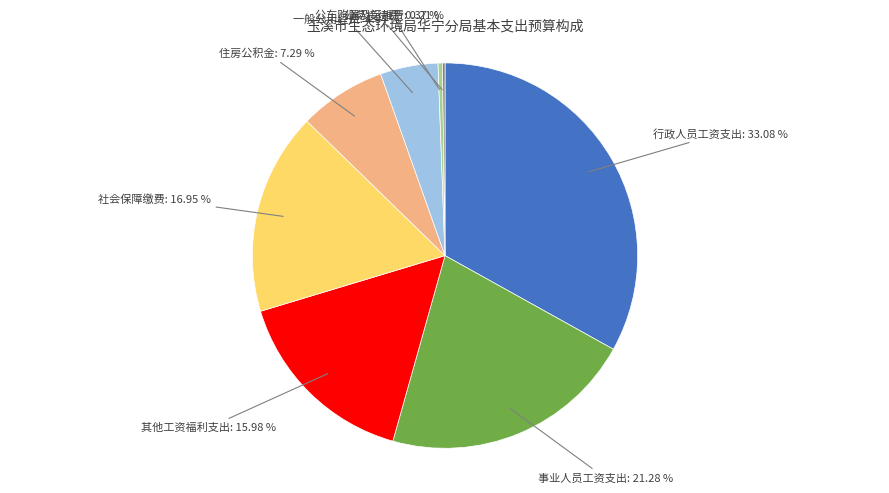

Is 事业人员工资支出 the majority of the pie?

No